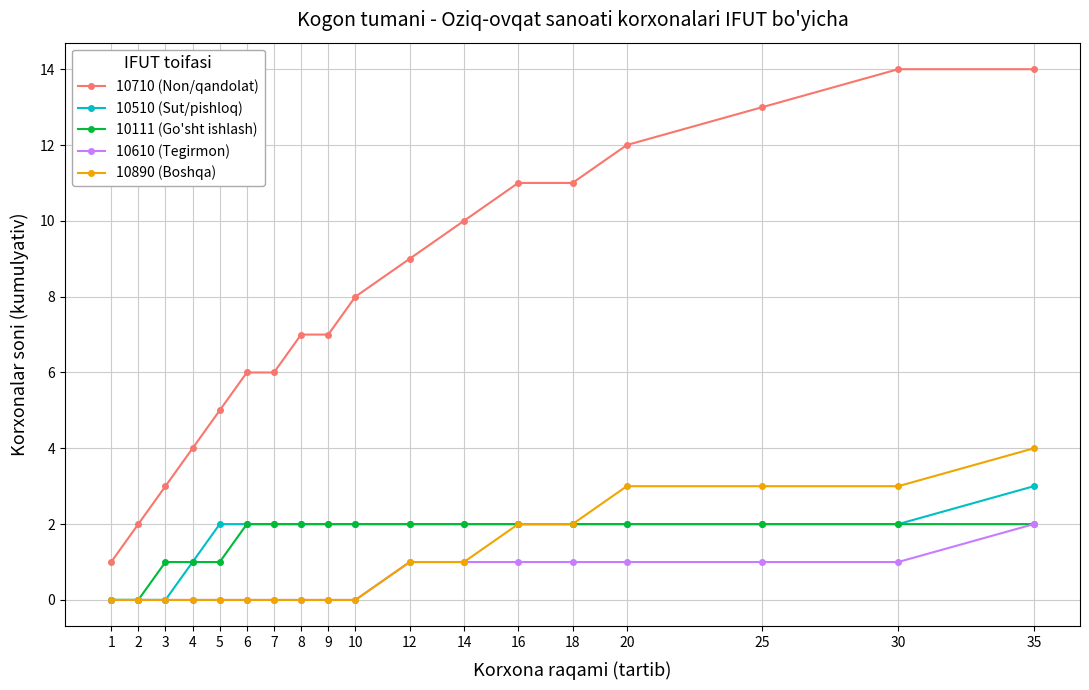

True or false: 10710 (Non/qandolat) and 10111 (Go'sht ishlash) cross at least once.

False